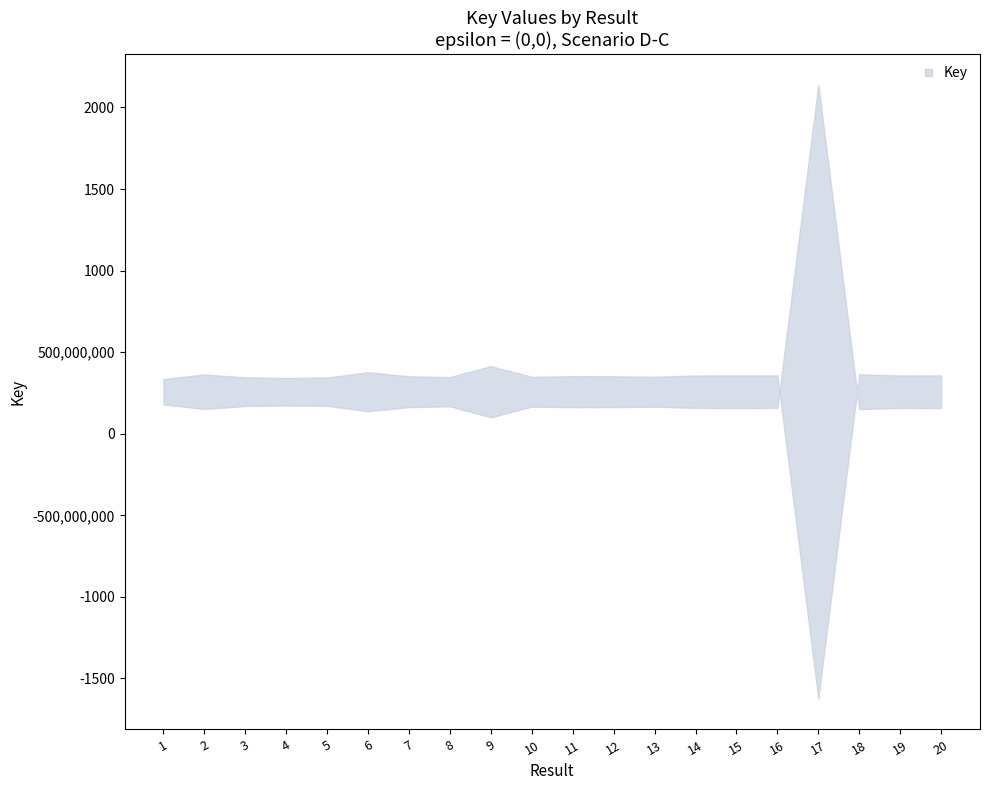

Reading right to left, what are all the values shown in this chart?

157464474	158132438	151088785	2139649879	158155282	157469745	158157010	165875227	163145907	162619185	166004486	100711490	167986314	163135655	137873624	170490737	173632000	169659321	151963633	179719908